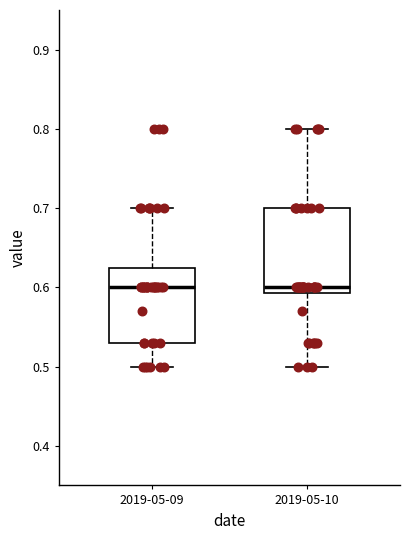

Comparing the boxes themselves (not the whiskers), which one is the tallest?

2019-05-10